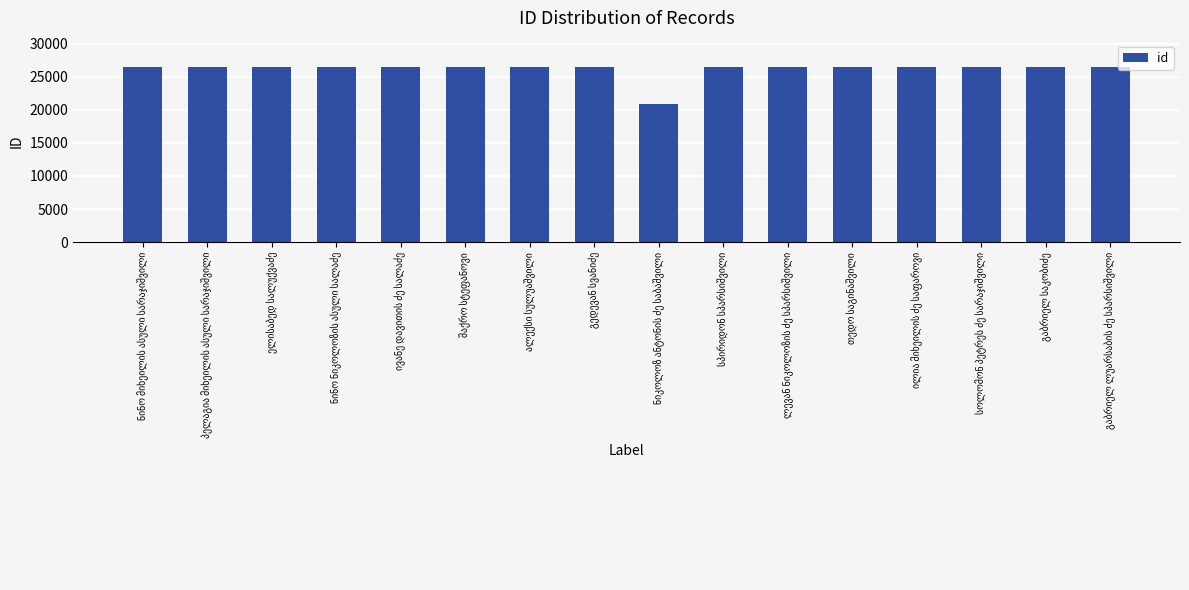

What is the value of the 4th bar from the left?

26480